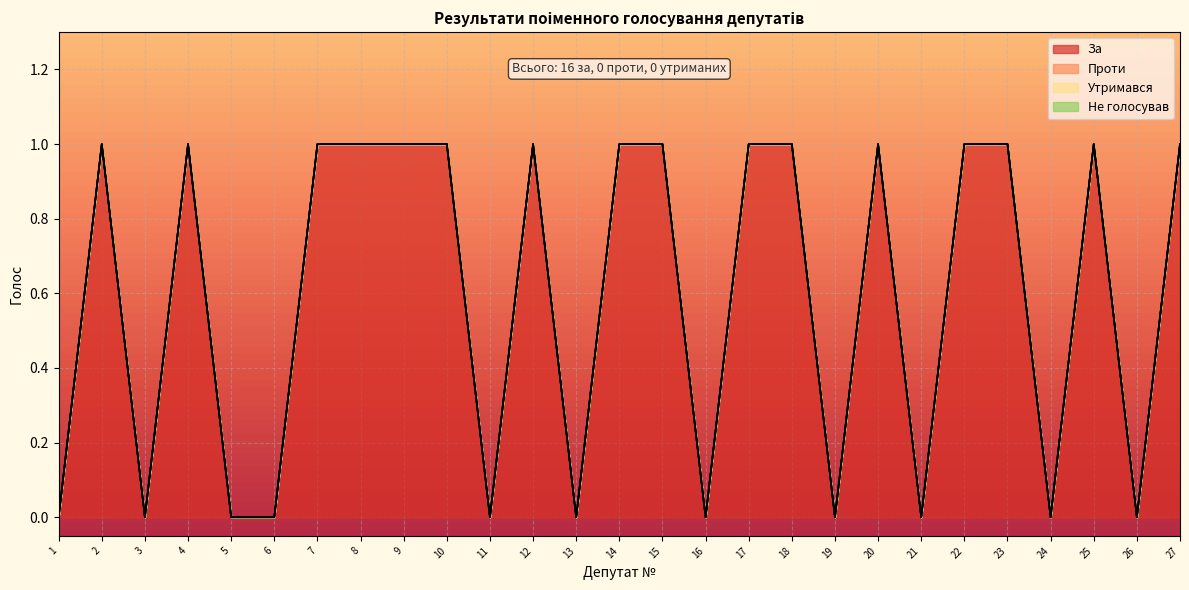

How many series are shown in this chart?

4